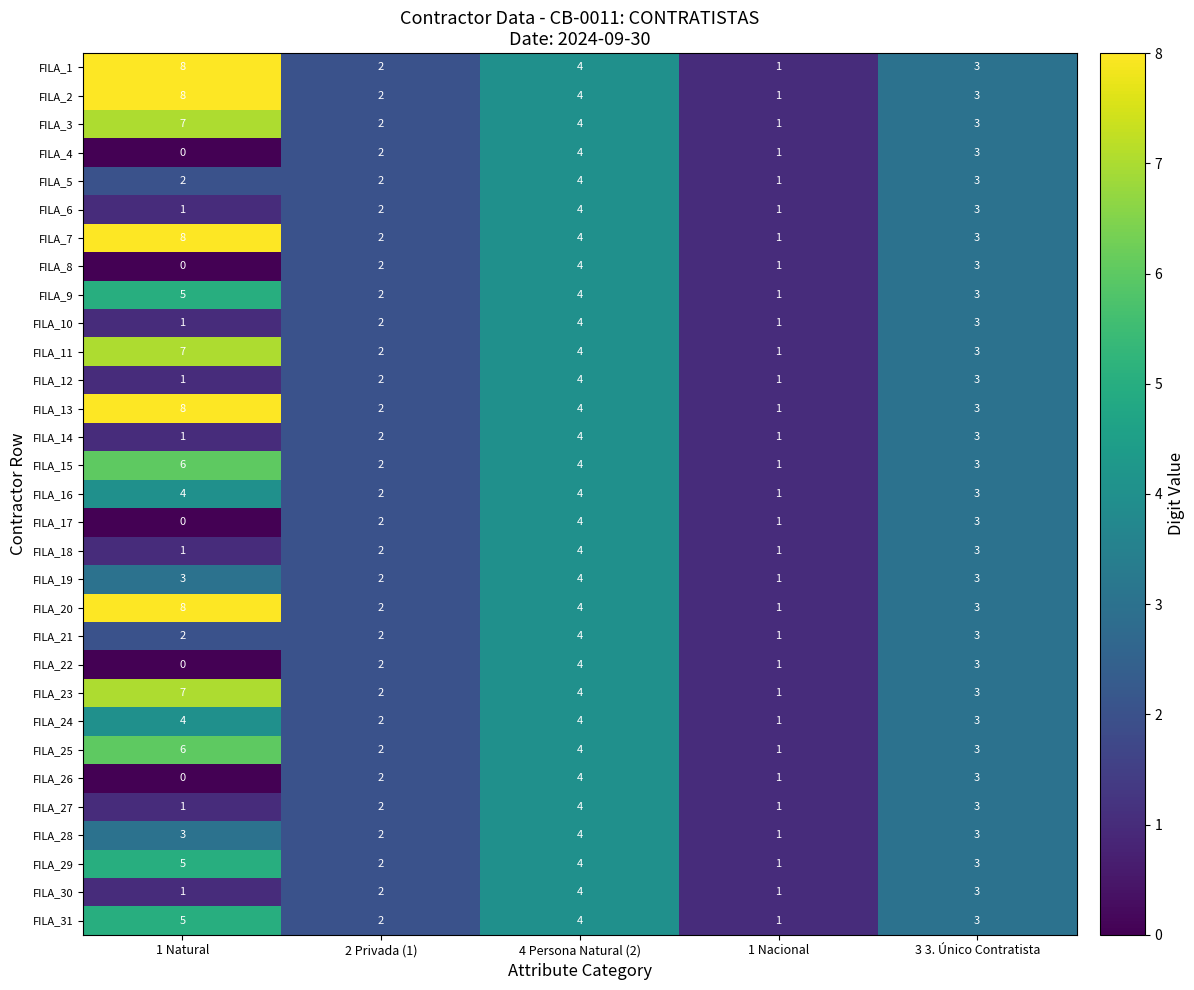

What is the total value across all series at 3 3. Único Contratista?

93